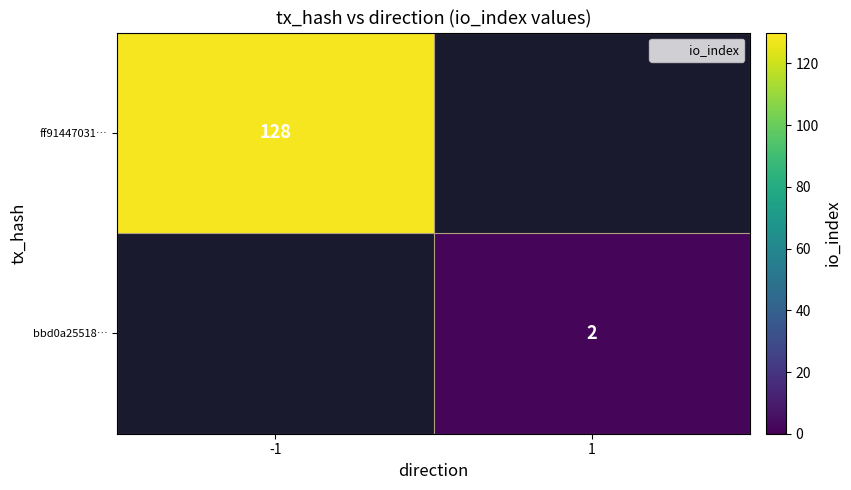

True or false: bbd0a25518… has a value of 3 at 1.

False